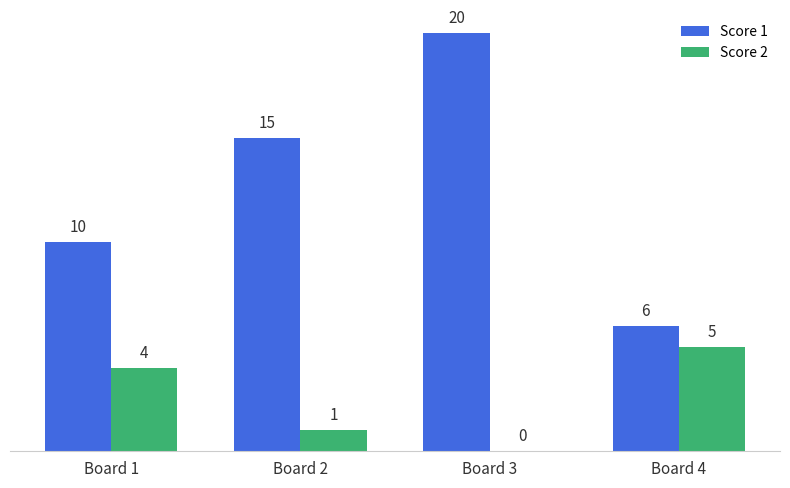

Between Board 1 and Board 2, which series saw the biggest shift?

Score 1